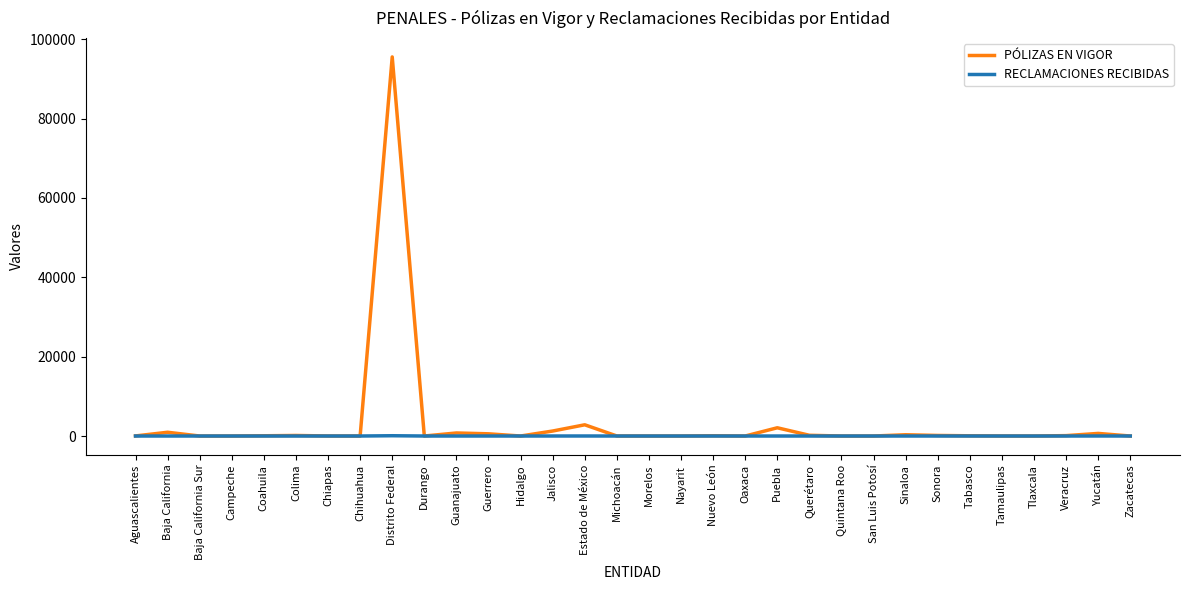

What is the greatest value displayed?

95547